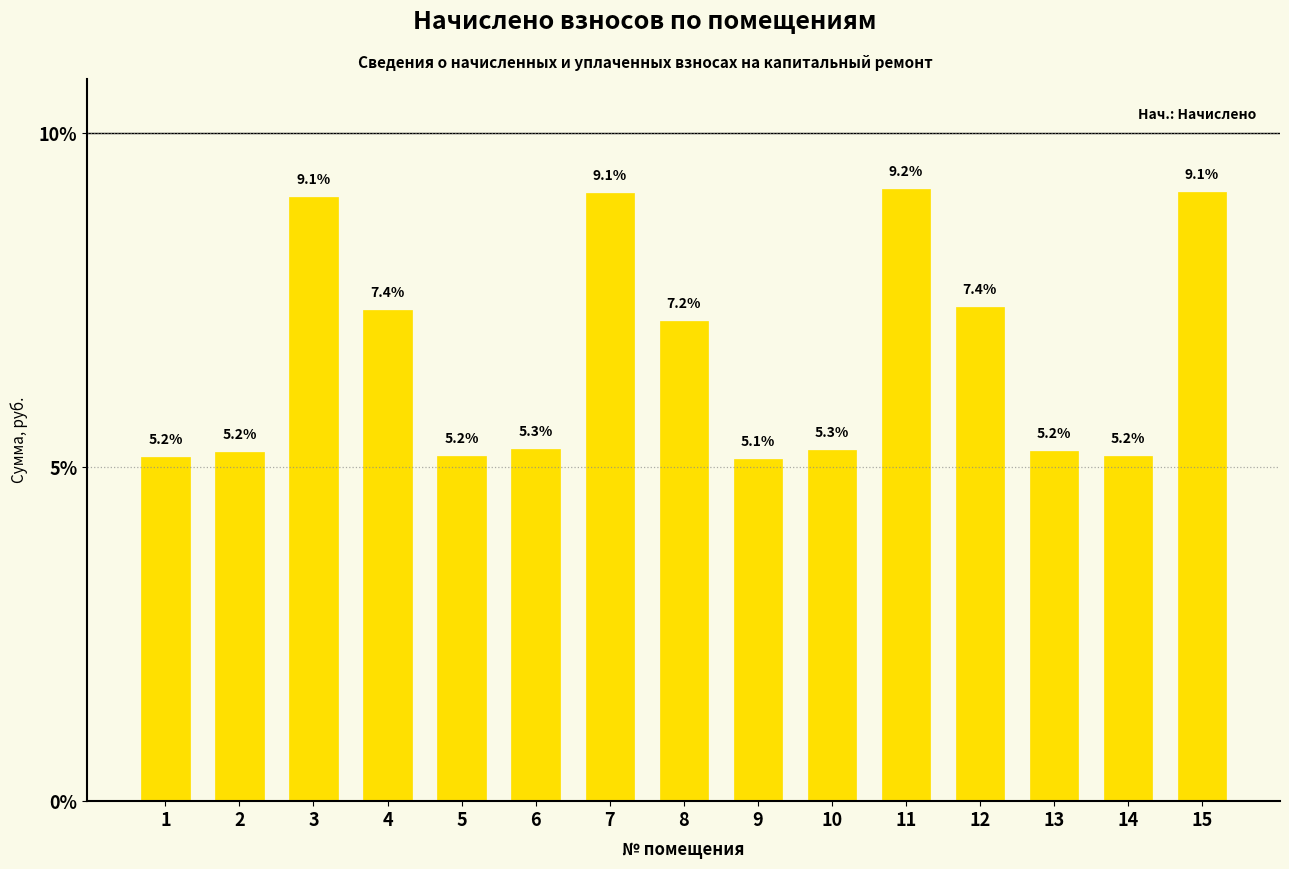

Which category has the highest value across all series?

11